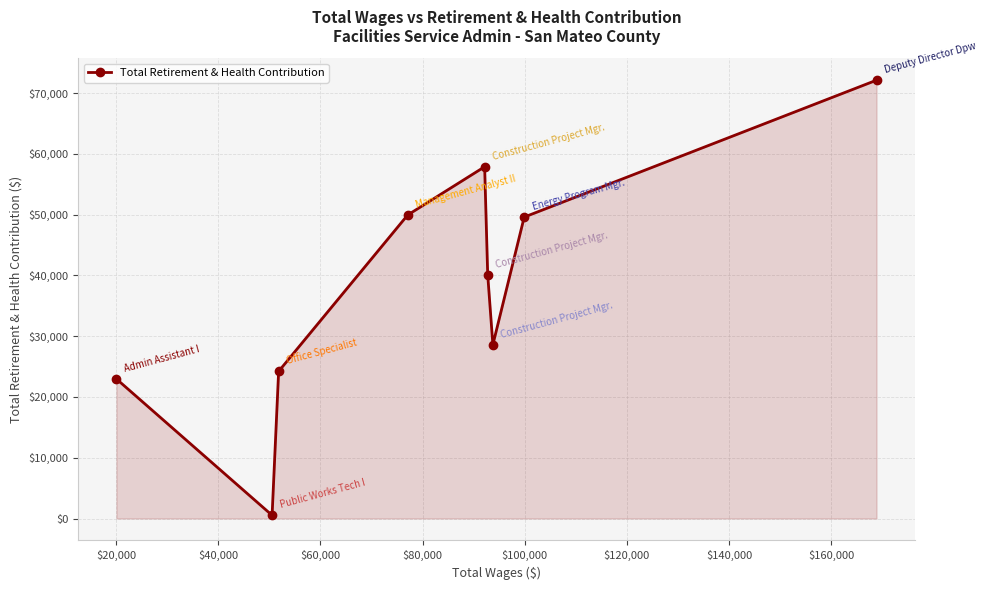

What is the maximum value shown in the chart?

72123